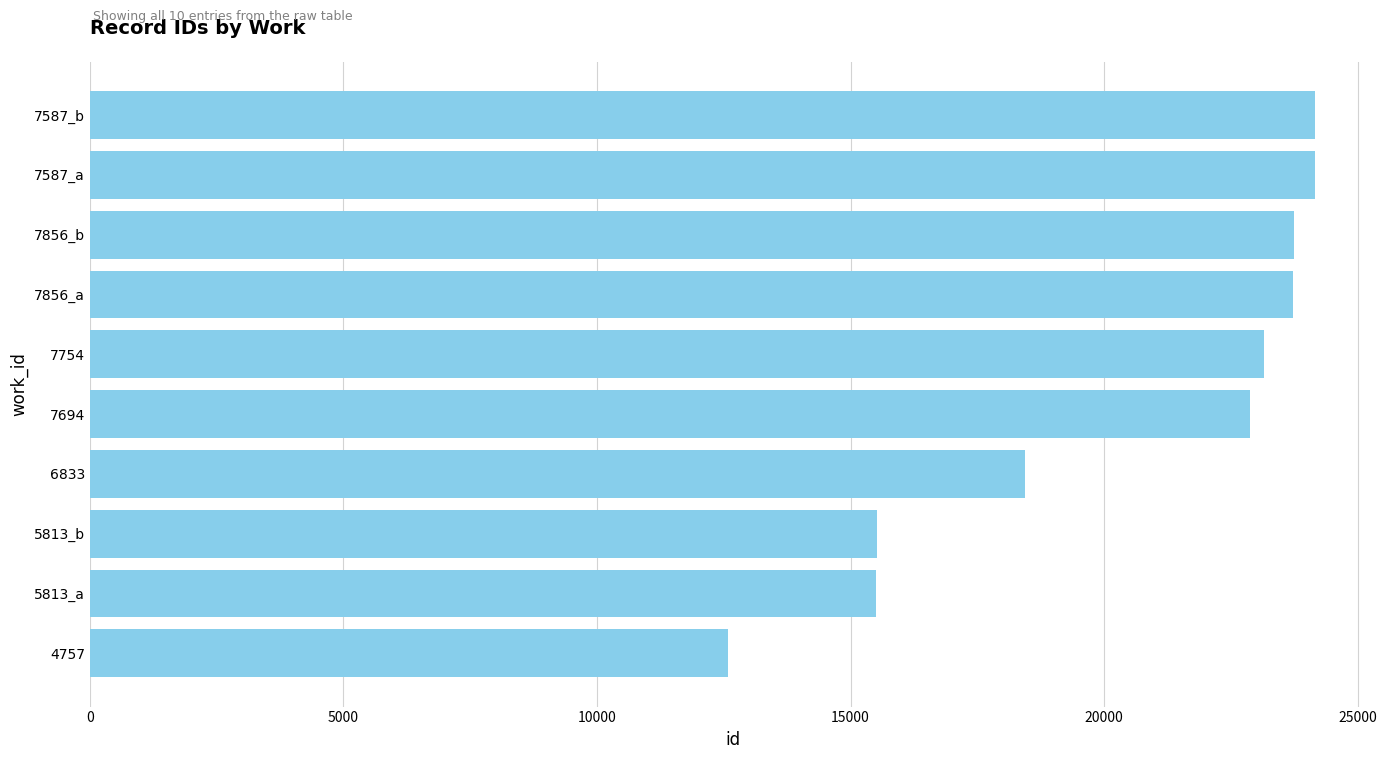

What is the greatest value displayed?

24167